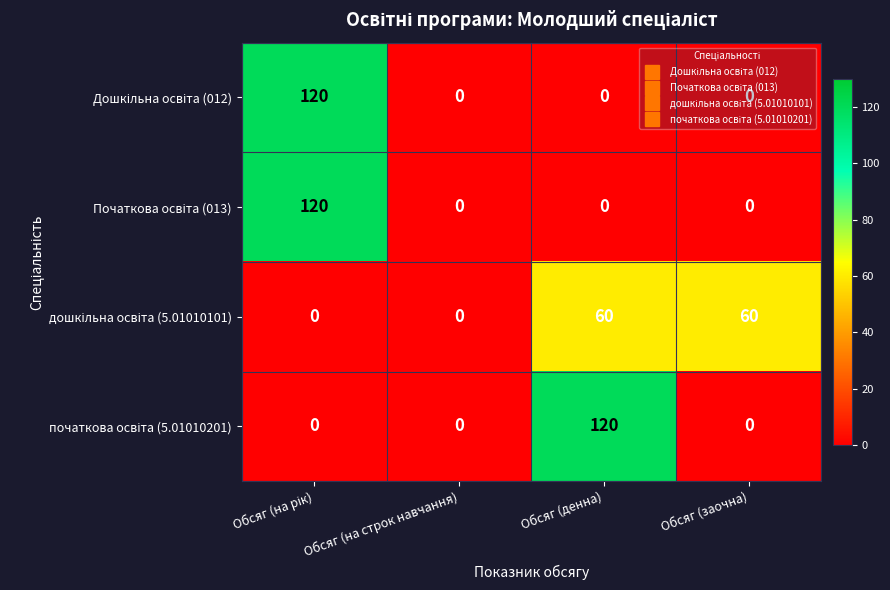

What is the maximum value shown in the chart?

120